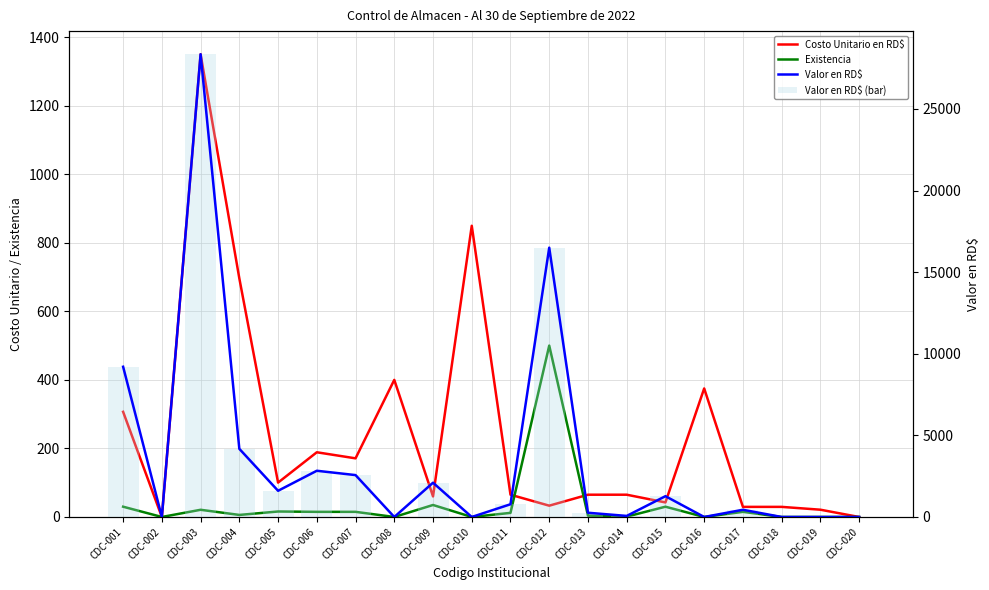

Rank the categories by Costo Unitario en RD$ value from lowest to highest.

CDC-002, CDC-020, CDC-019, CDC-017, CDC-018, CDC-012, CDC-015, CDC-009, CDC-011, CDC-013, CDC-014, CDC-005, CDC-007, CDC-006, CDC-001, CDC-016, CDC-008, CDC-004, CDC-010, CDC-003